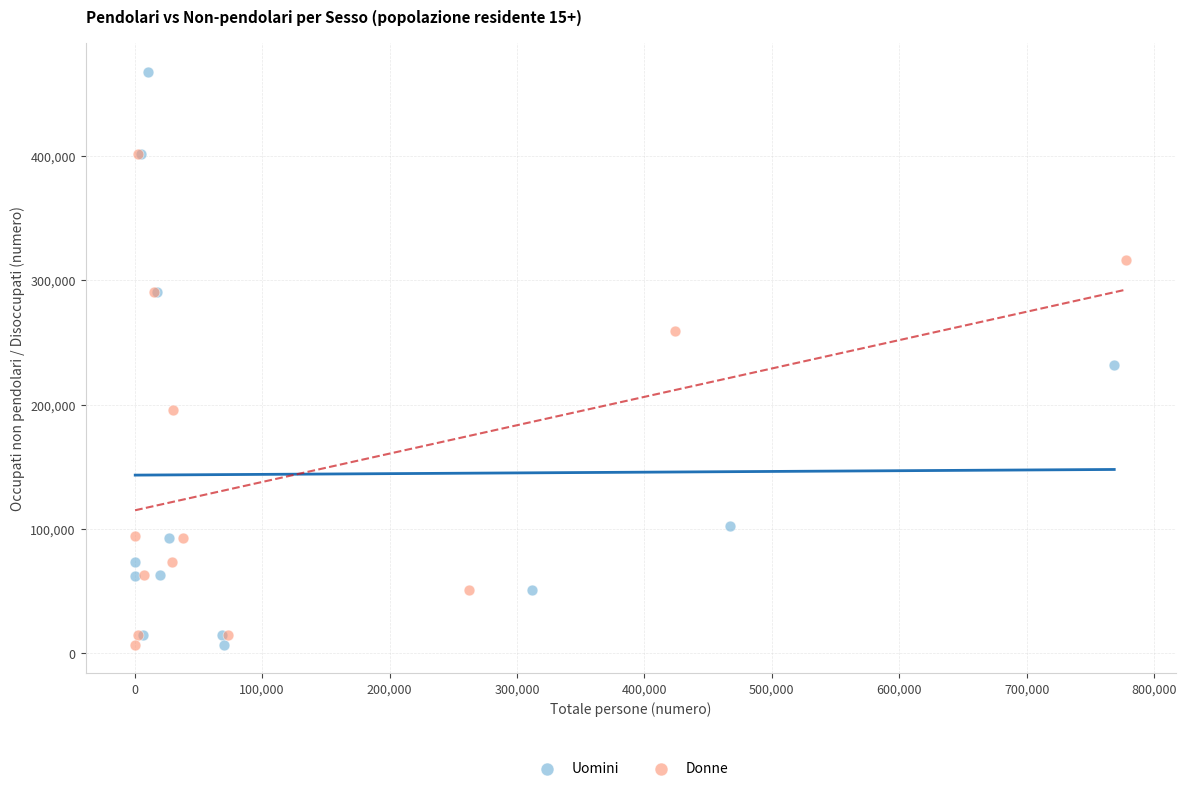

Which series has the widest spread of Y values?

Uomini